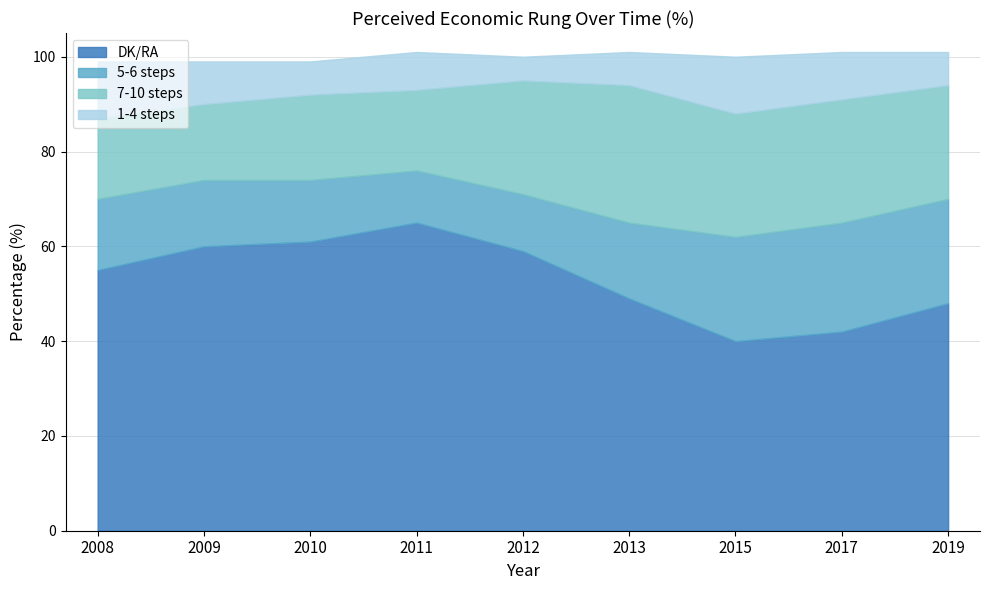

Where is the first local minimum for DK/RA?

2015